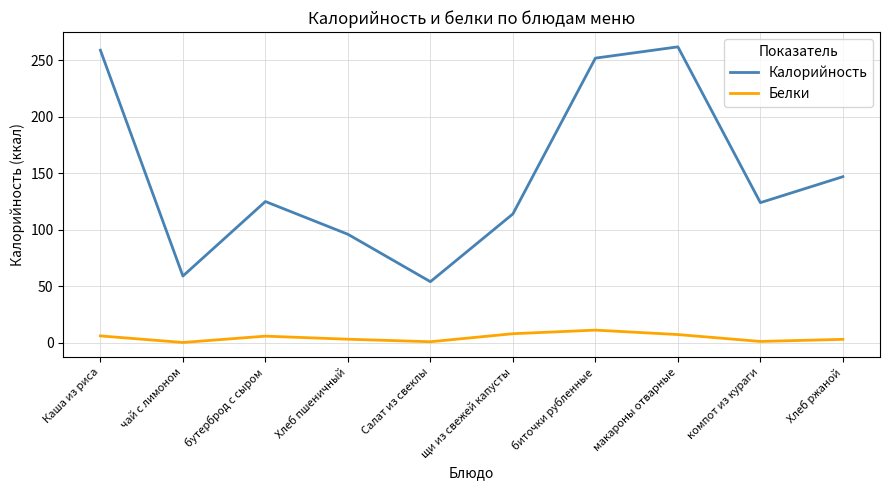

What is the spread (max minus min) of values at макароны отварные?

254.8